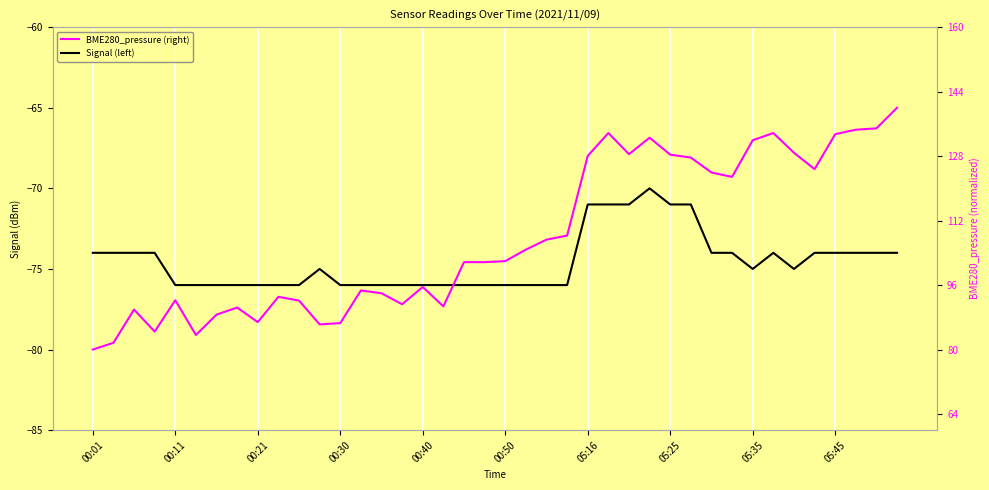

True or false: Signal (left) has more than 0 interior local peaks.

True